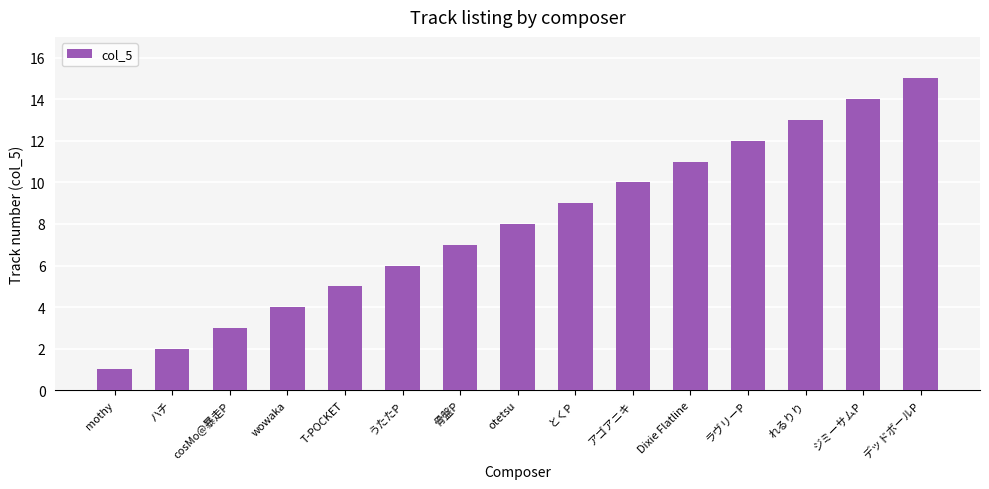

What is the difference between the maximum and minimum values?

14